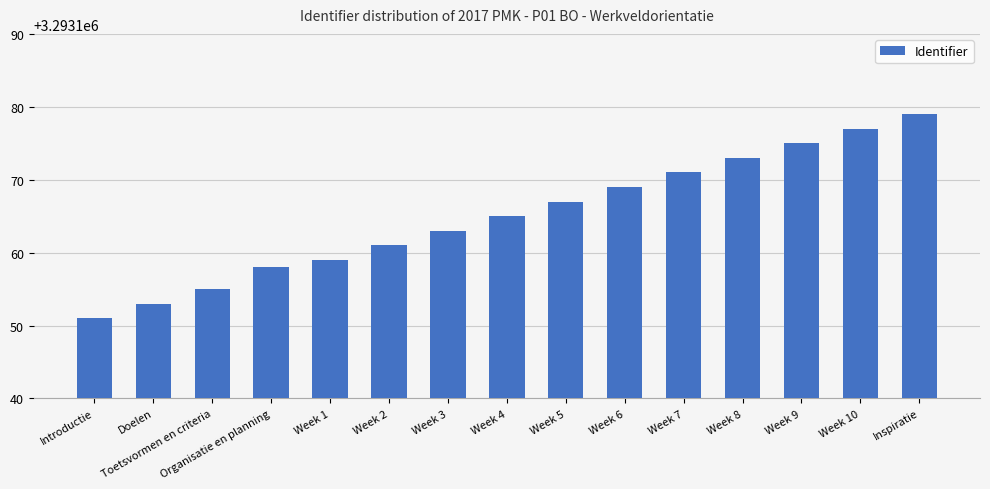

How many bars are there in total?

15